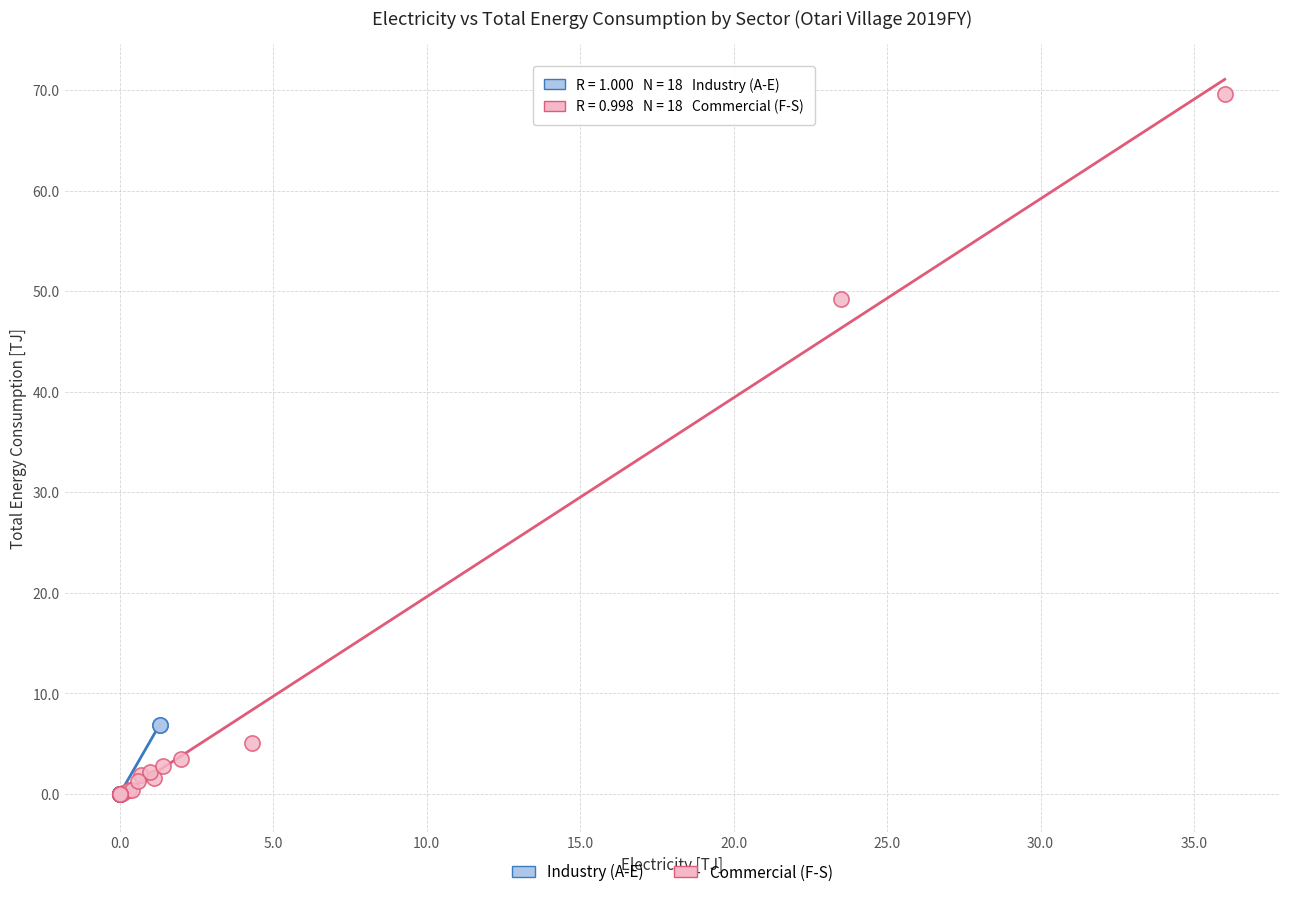

Which series contains the highest Y value?

Commercial (F-S)